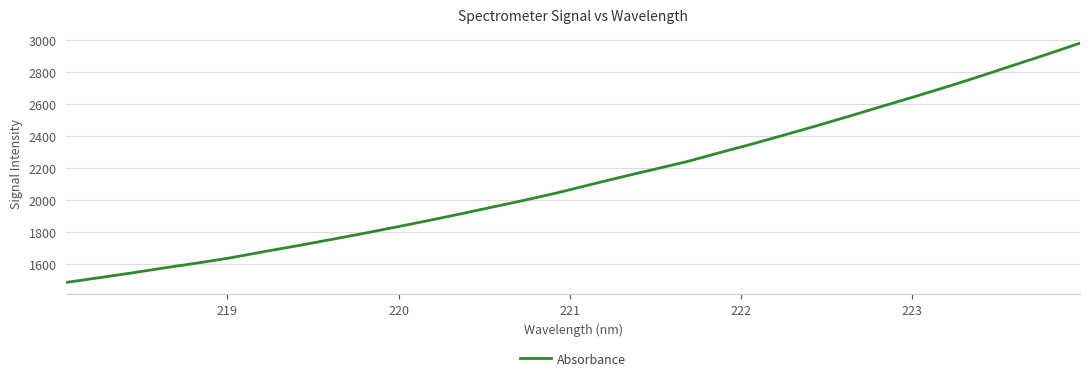

What is the smallest value displayed?

1483.8